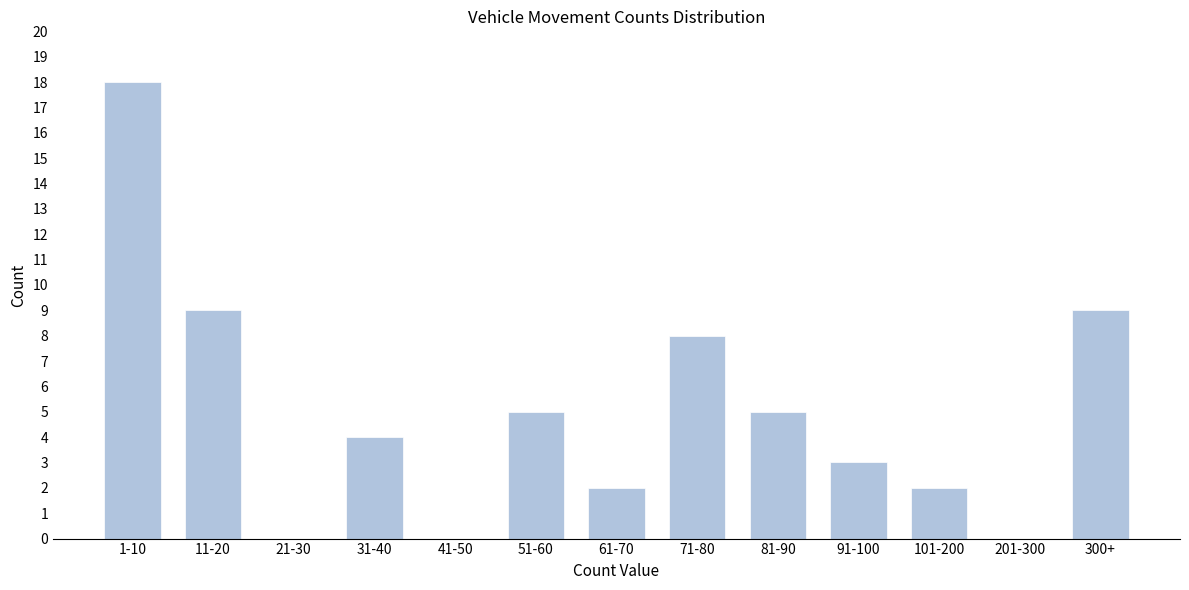

Reading left to right, what are all the values shown in this chart?

1-10=18	11-20=9	21-30=0	31-40=4	41-50=0	51-60=5	61-70=2	71-80=8	81-90=5	91-100=3	101-200=2	201-300=0	300+=9